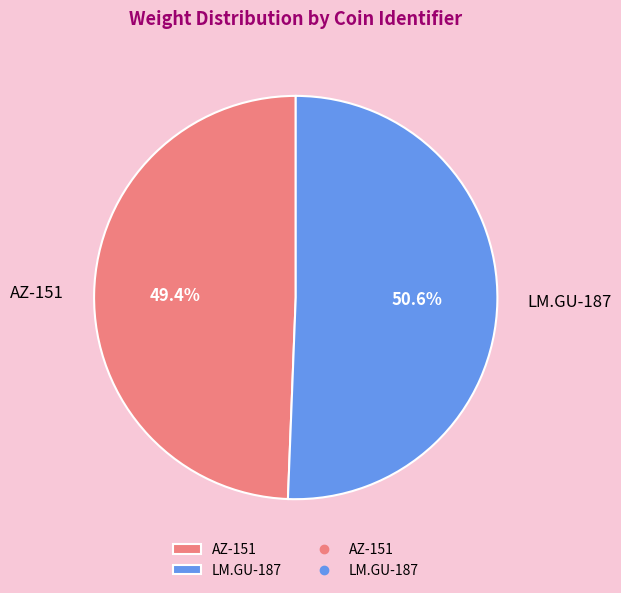

Do AZ-151 and LM.GU-187 together represent more than half of the pie?

Yes